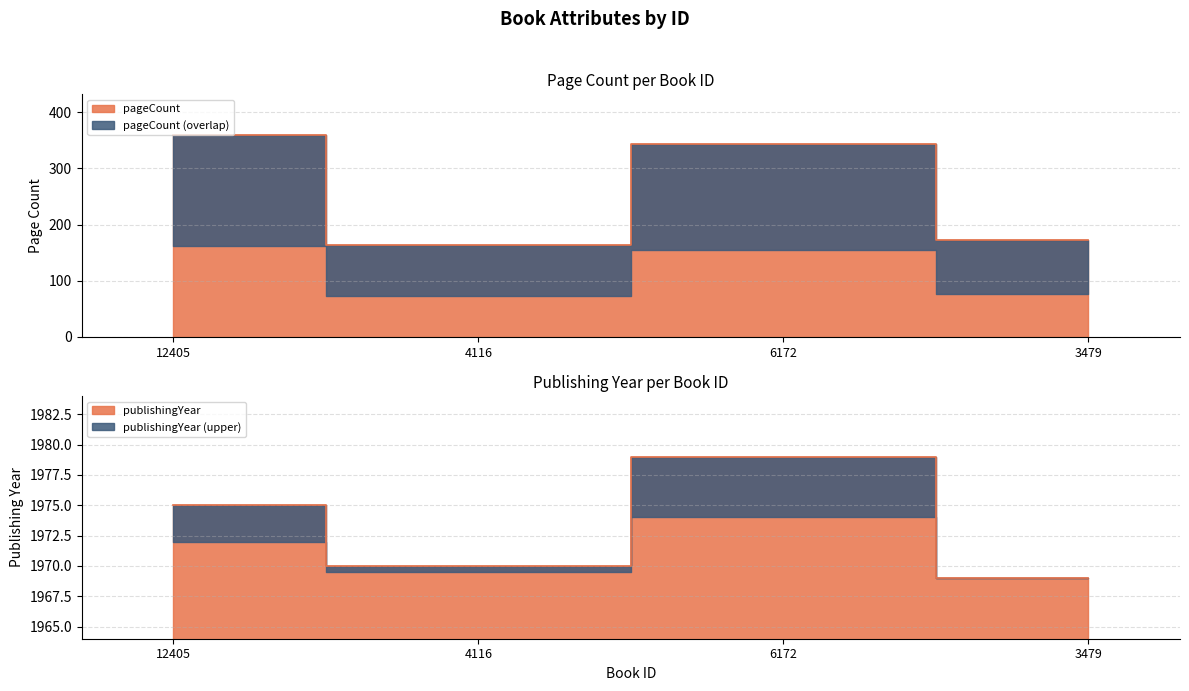

What position from the right is 12405?

4